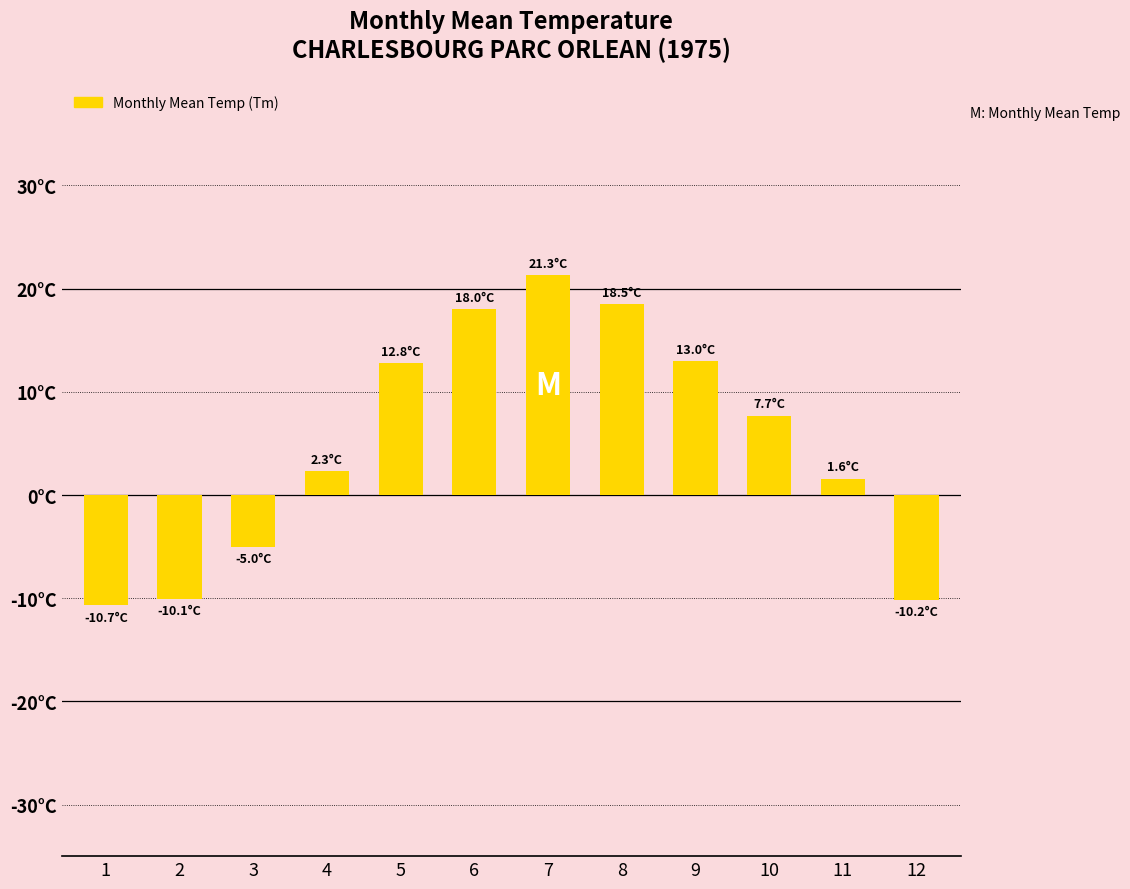

What is the sum of the values at 8 and 7?

39.8